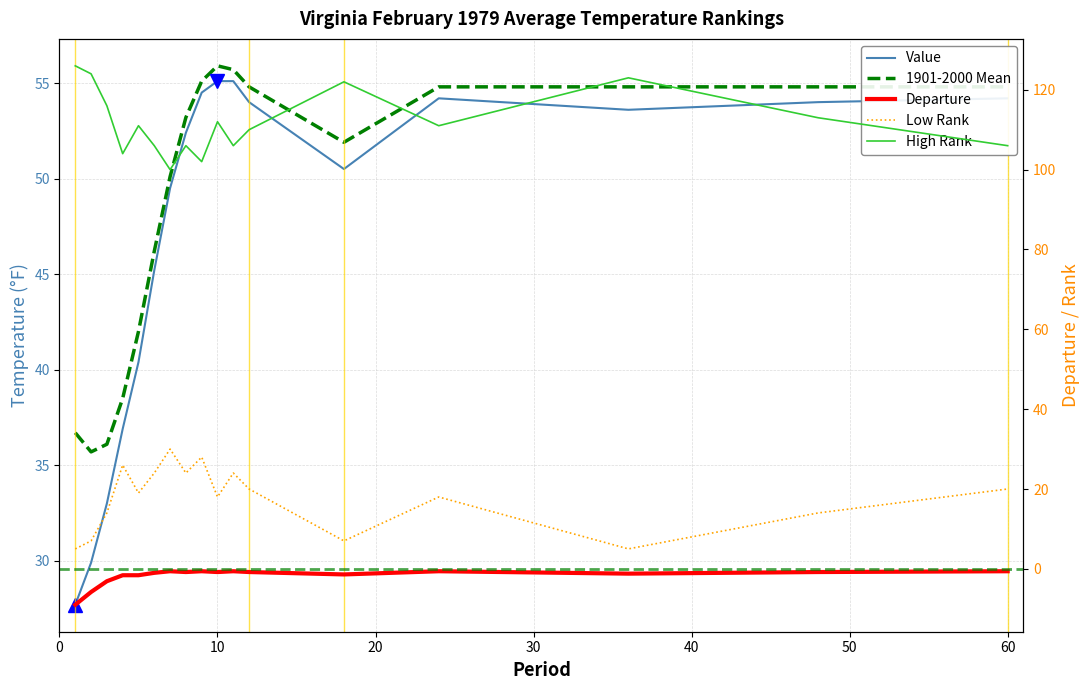

How many lines are shown in the chart?

5